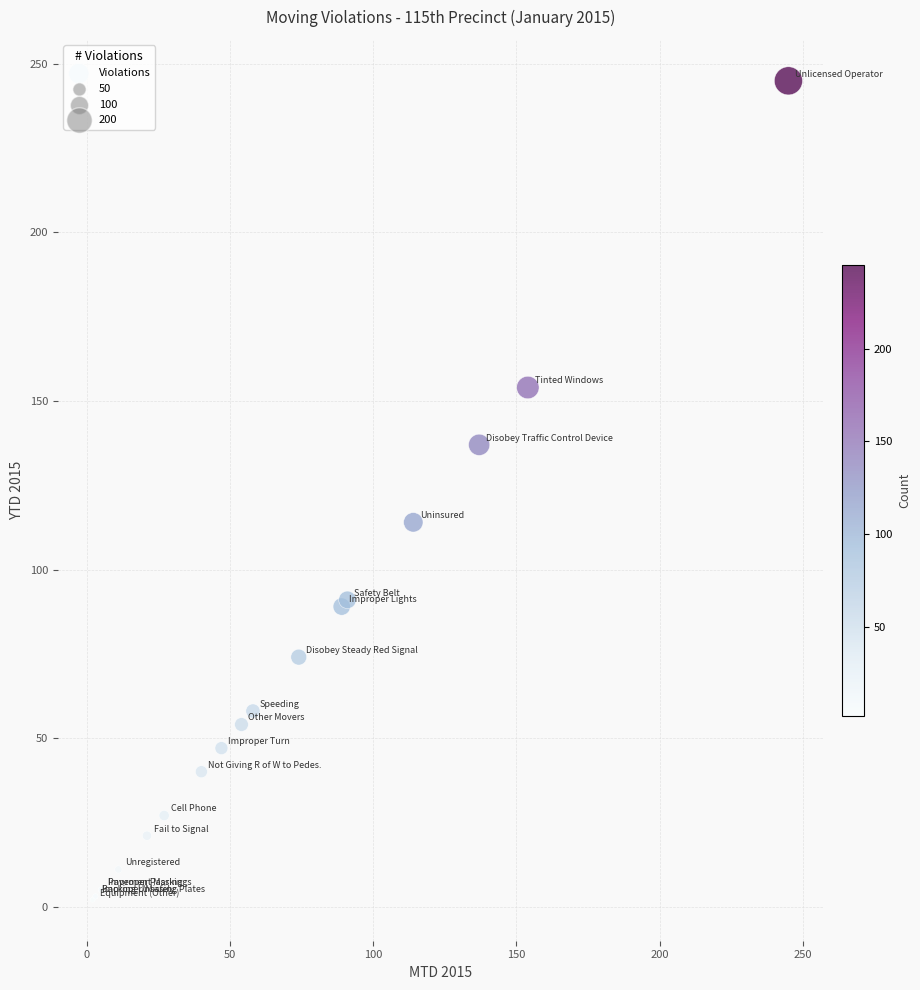

What Y value in the scatter plot is closest to 123?

114